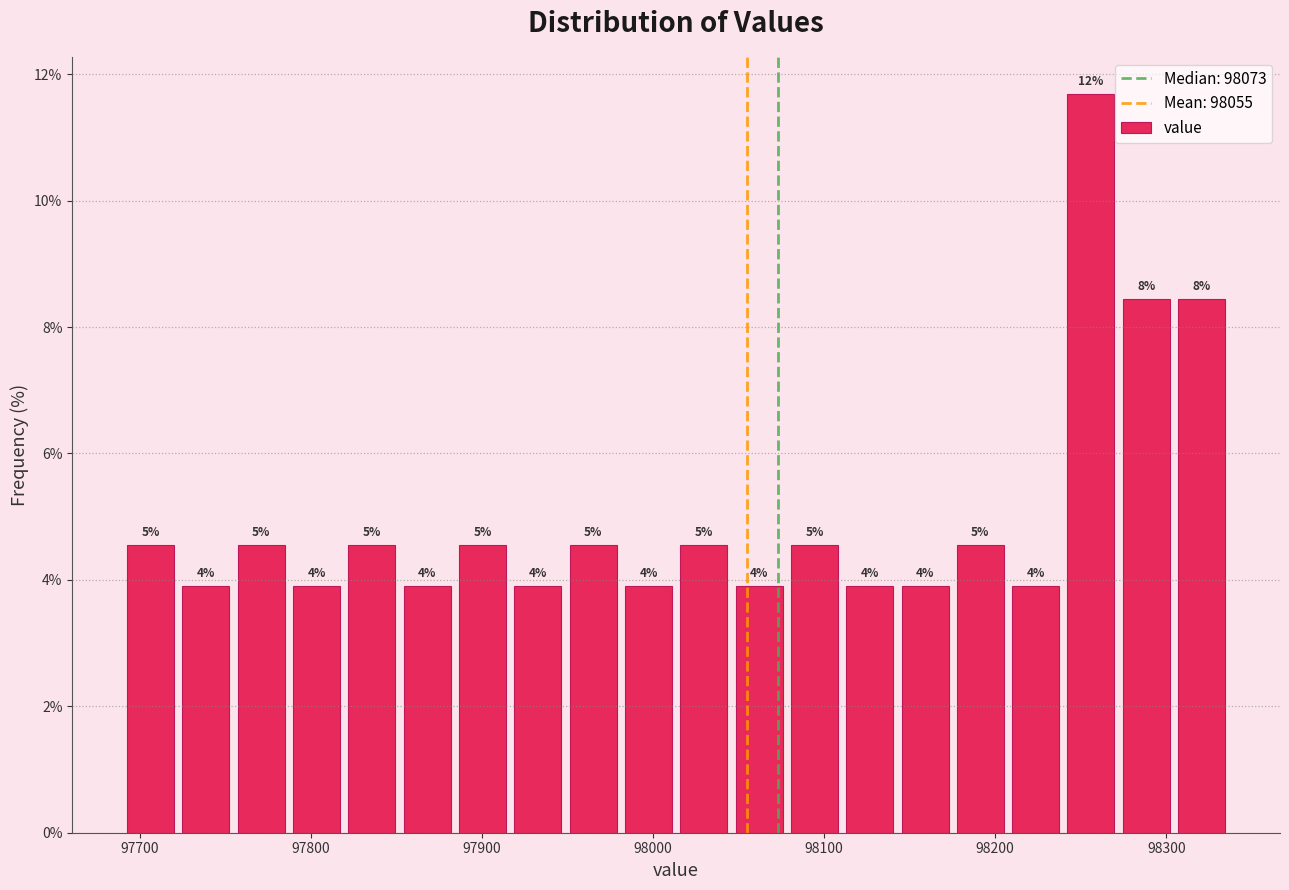

Around what value on the x-axis is the tallest bar? Give the approximate position of its centre, as read against the axis.

98260